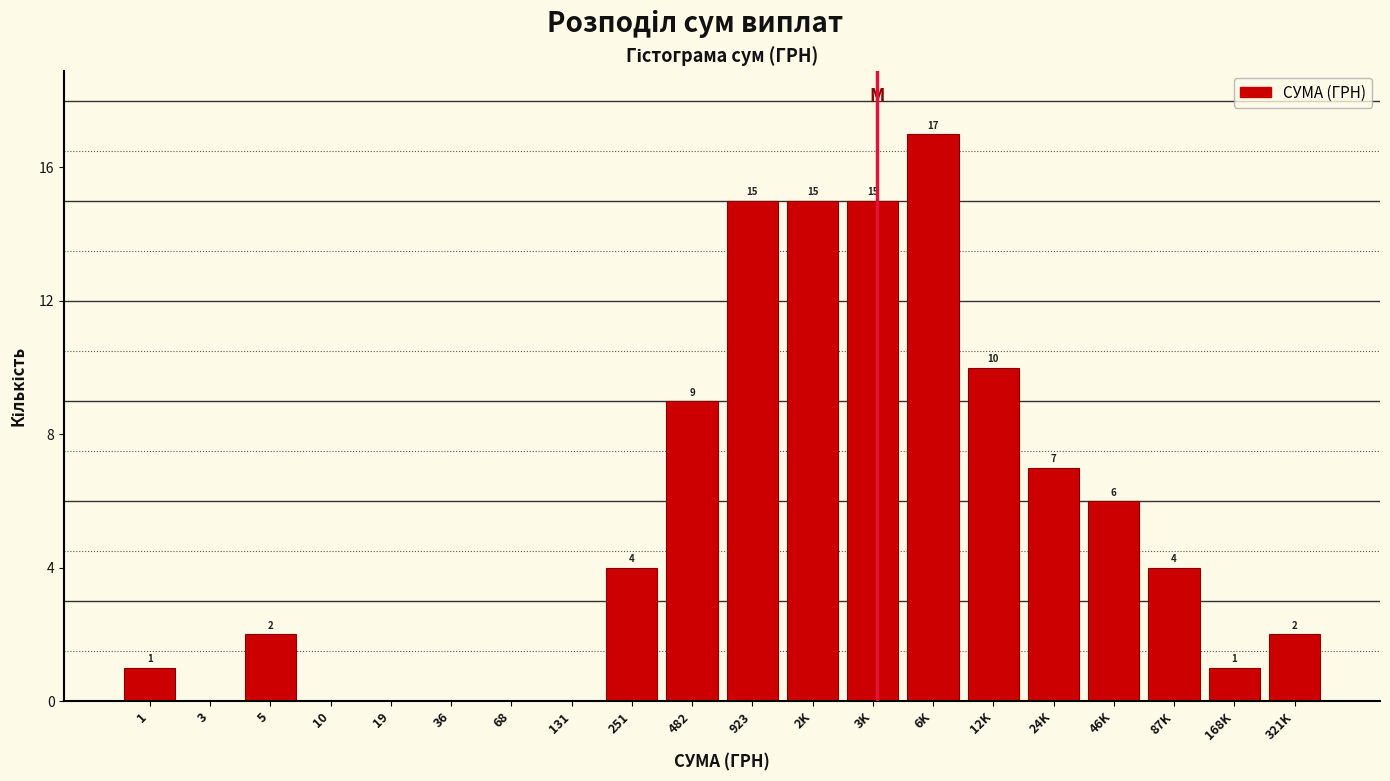

Reading right to left, what are all the values shown in this chart?

321K=2	168K=1	87K=4	46K=6	24K=7	12K=10	6K=17	3K=15	2K=15	923=15	482=9	251=4	131=0	68=0	36=0	19=0	10=0	5=2	3=0	1=1